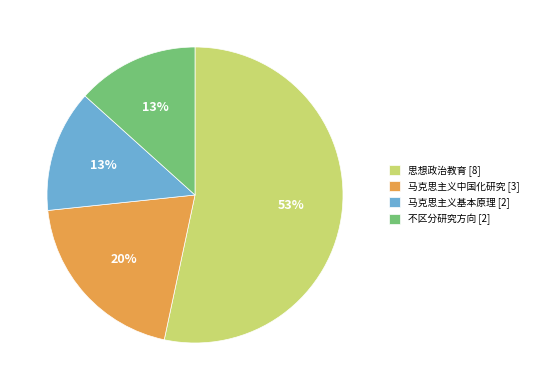

The 马克思主义基本原理 [2] slice represents 5% of the pie. True or false?

False